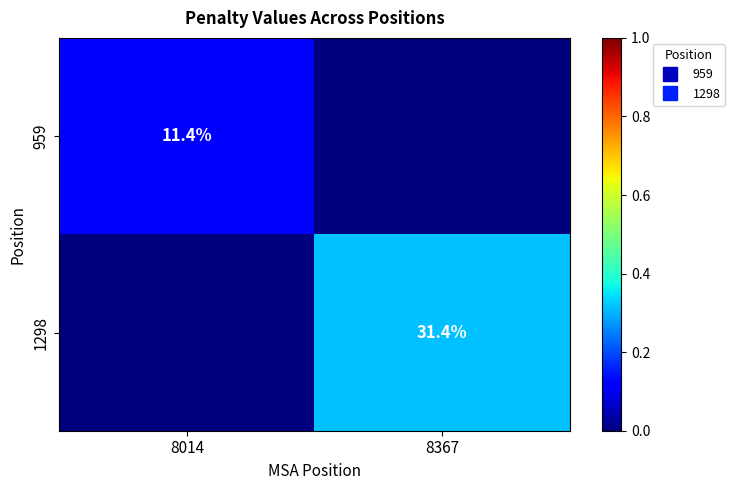

Which series has the largest total across all categories?

1298